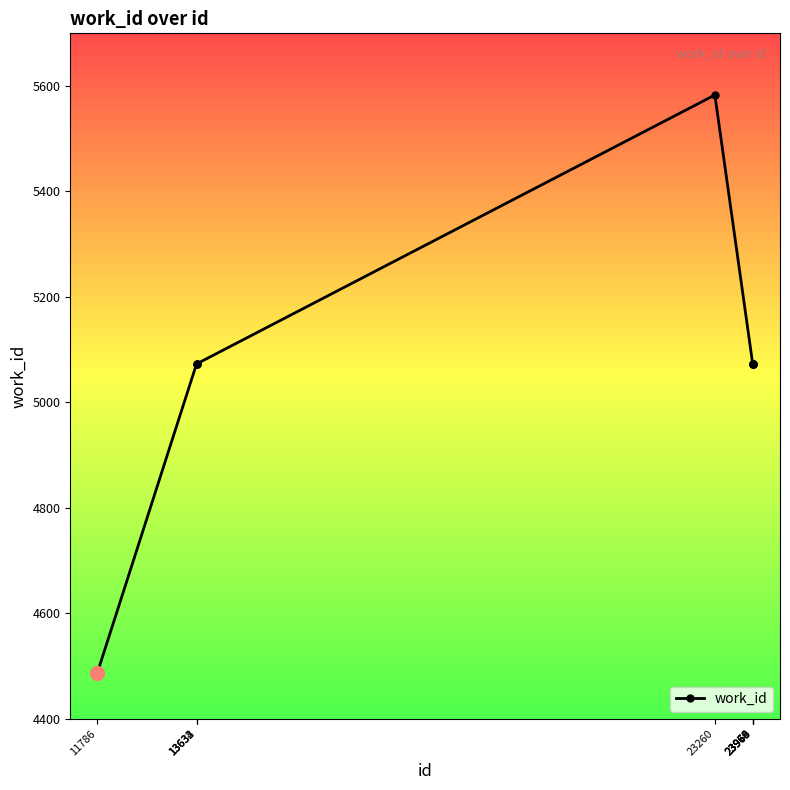

Reading left to right, extract all data points from this chart.

11786=4486	13632=5073	13633=5073	13634=5073	23260=5583	23963=5073	23964=5073	23968=5073	23969=5073	23970=5073